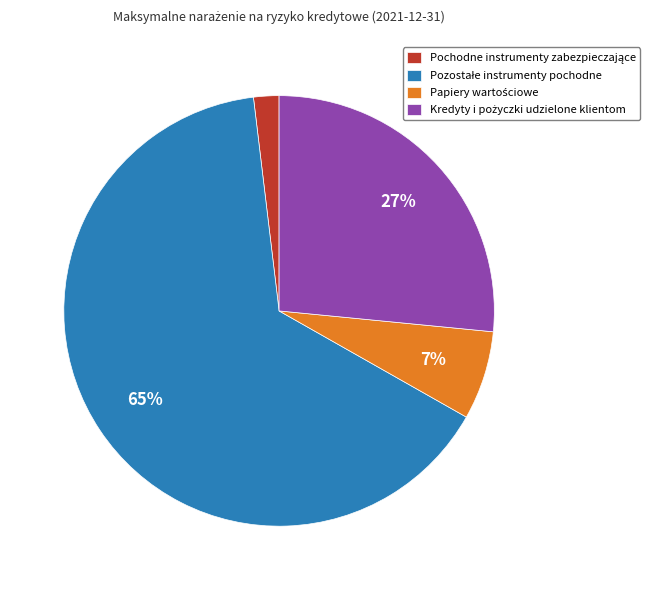

Does any single category account for the majority?

Yes